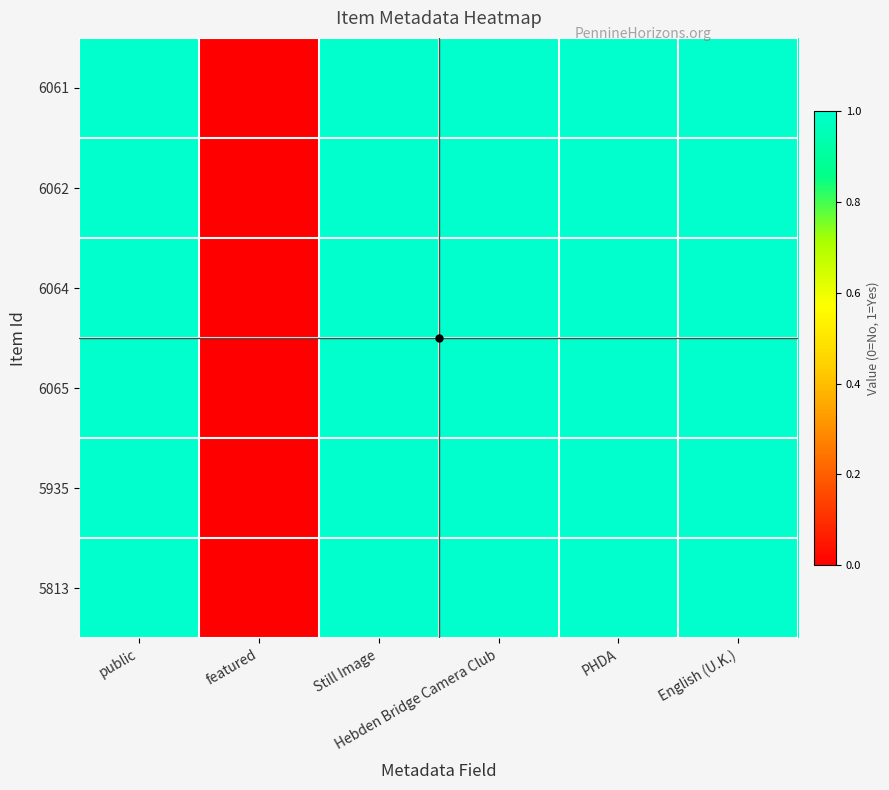

Rank the series at public from lowest to highest value.

6061, 6062, 6064, 6065, 5935, 5813